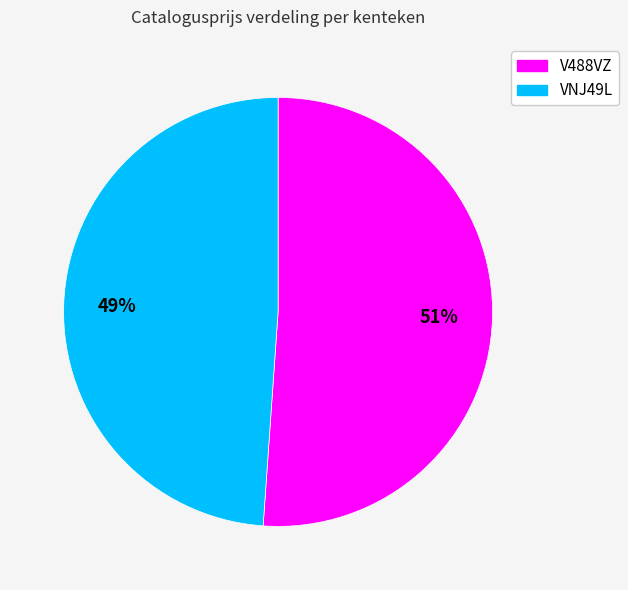

Is it true that VNJ49L is 49% of the pie?

True